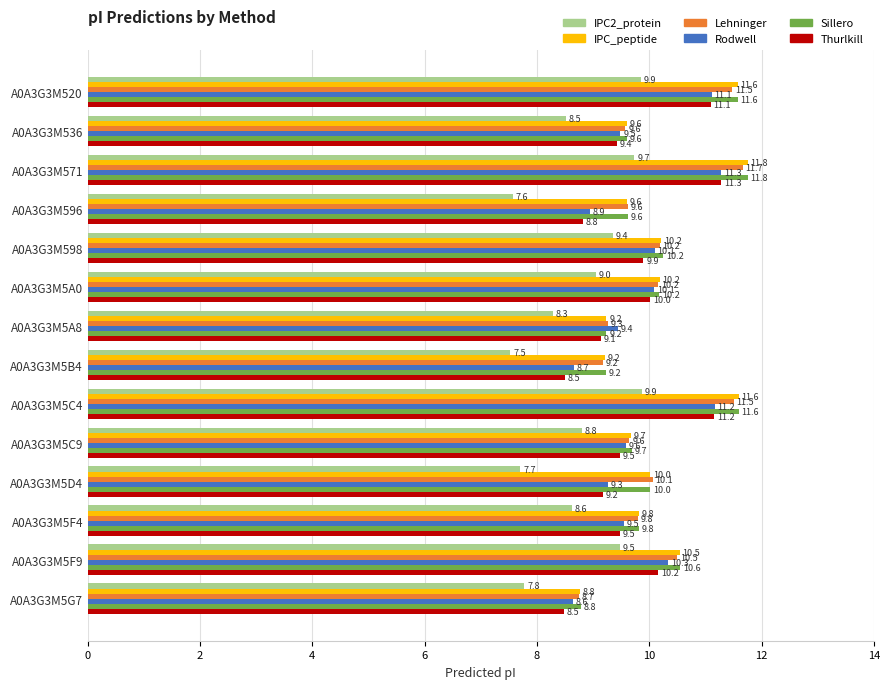

What is the difference between the maximum and second lowest values in the Rodwell series?

2.6